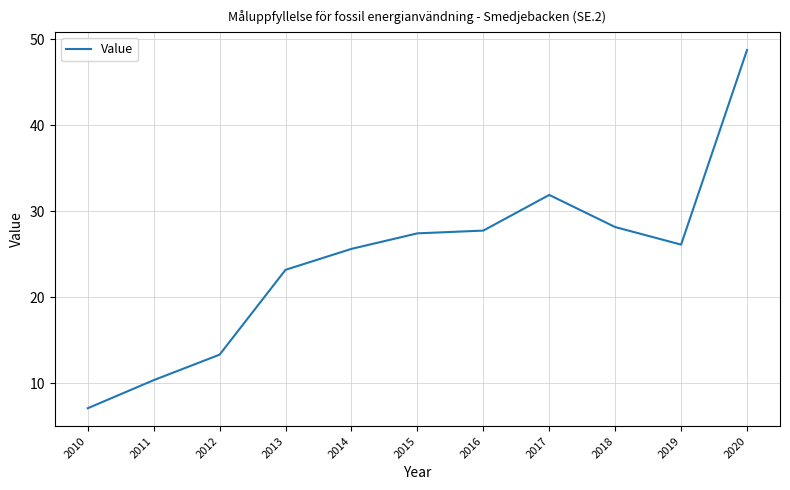

Approximately how many times larger is the value at 2014 compared to 2017?

0.8